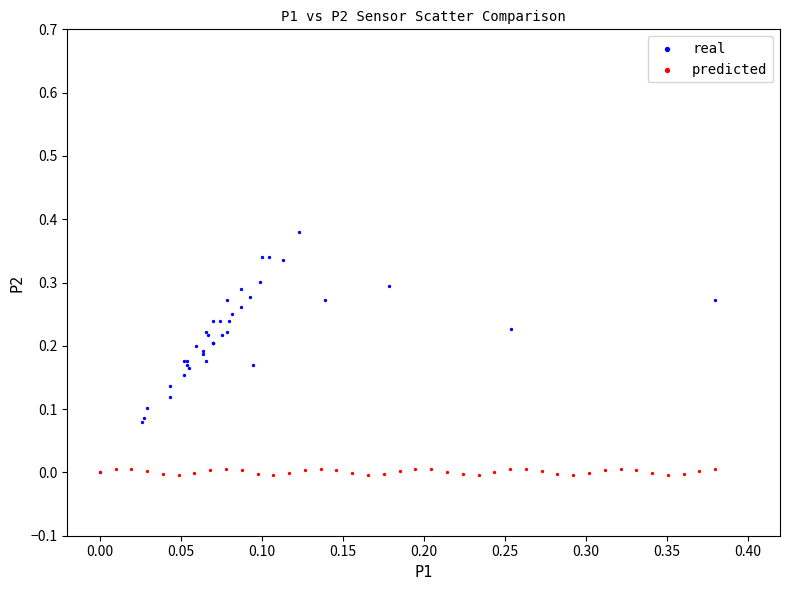

Which series has the widest spread of Y values?

real